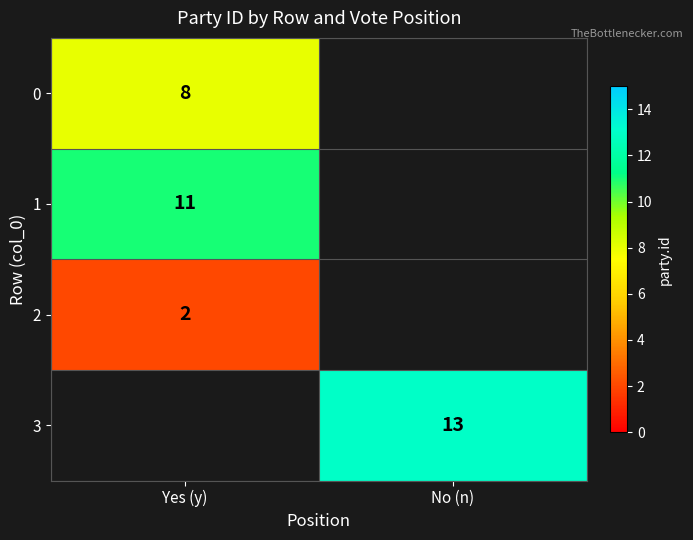

How many categories are shown in the chart?

2